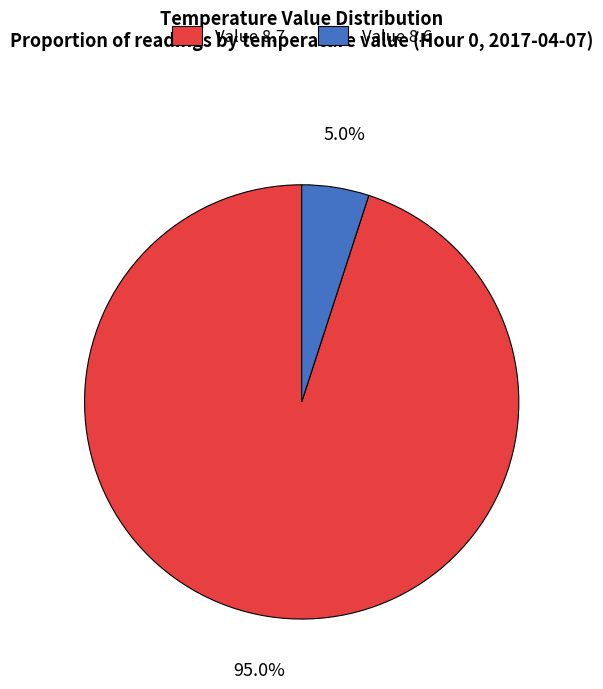

Is there a majority slice in this chart?

Yes